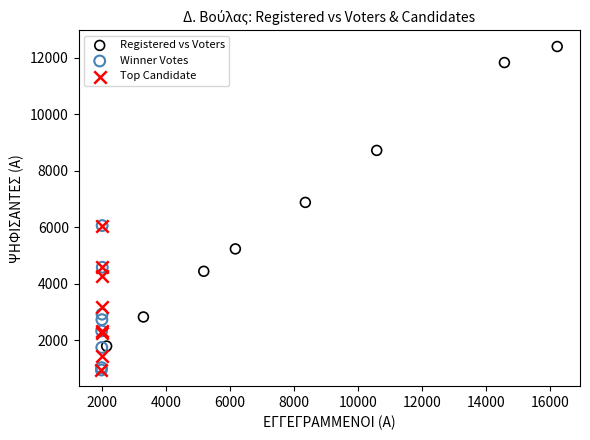

Which series contains the highest Y value?

Registered vs Voters